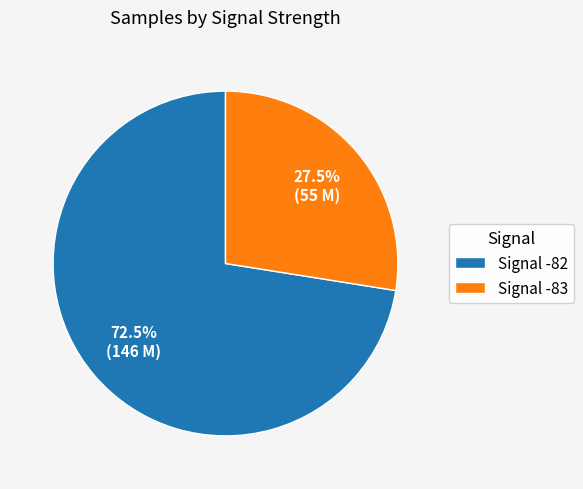

Between Signal -83 and Signal -82, which is larger?

Signal -82